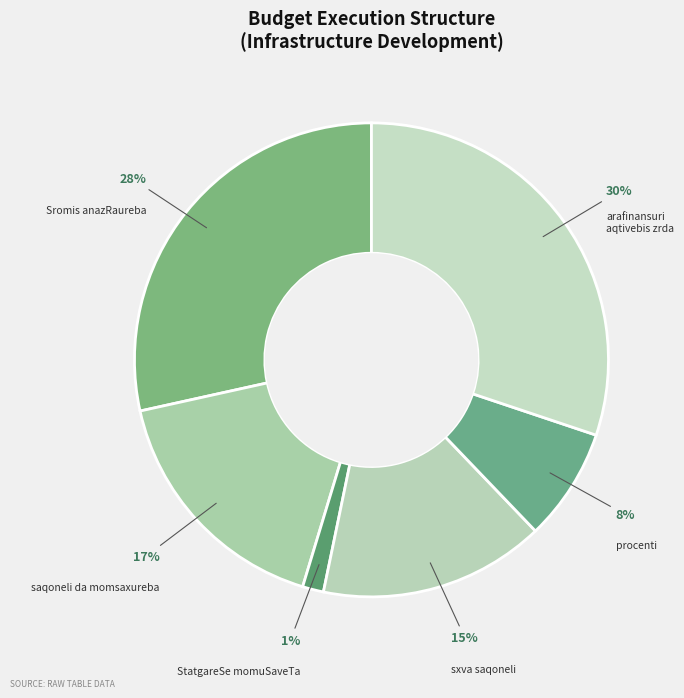

Count the number of slices in the pie.

6